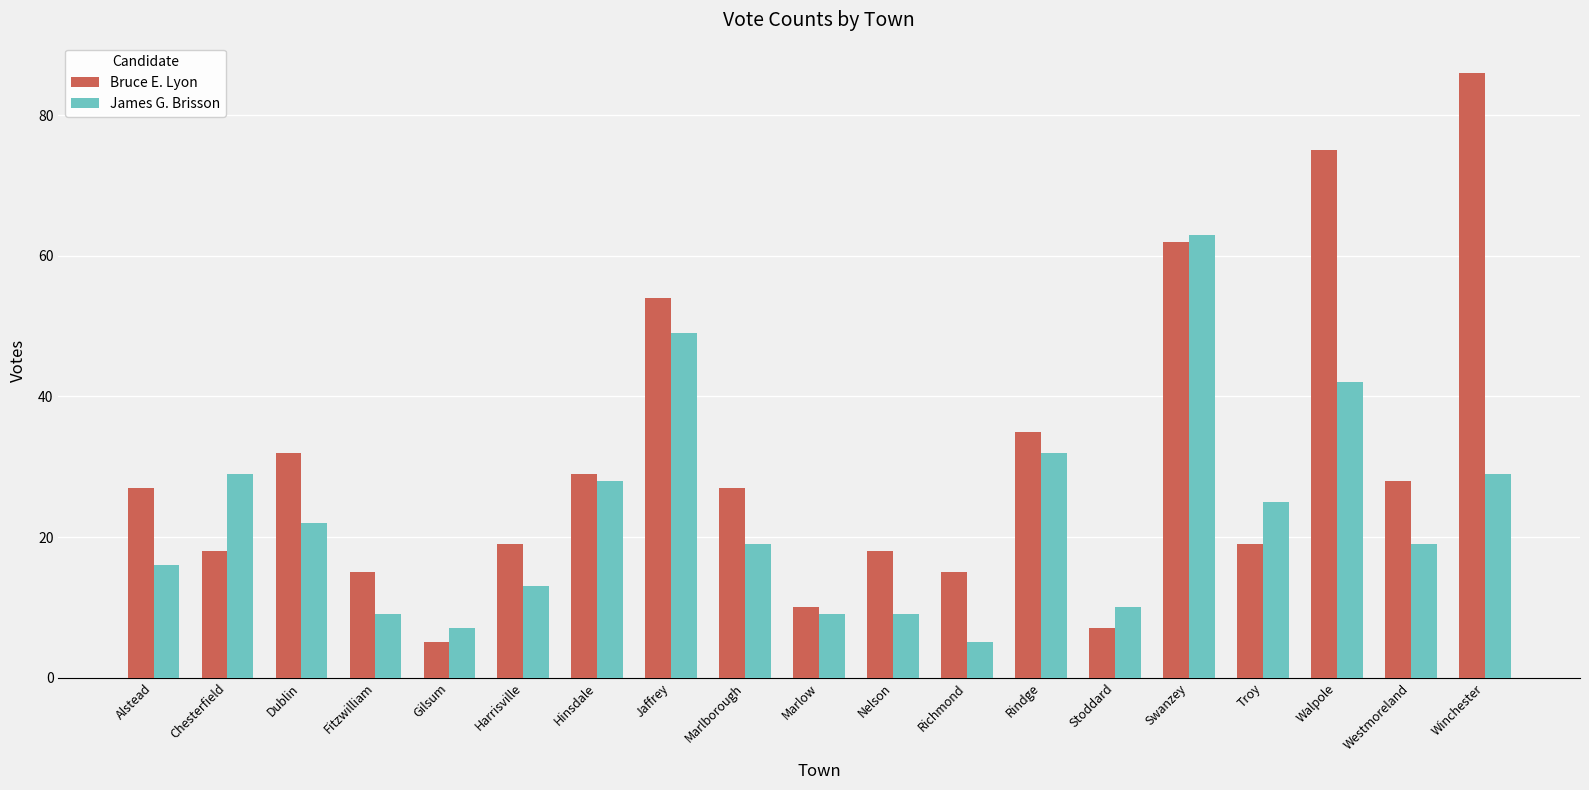

How many groups of bars are there?

19